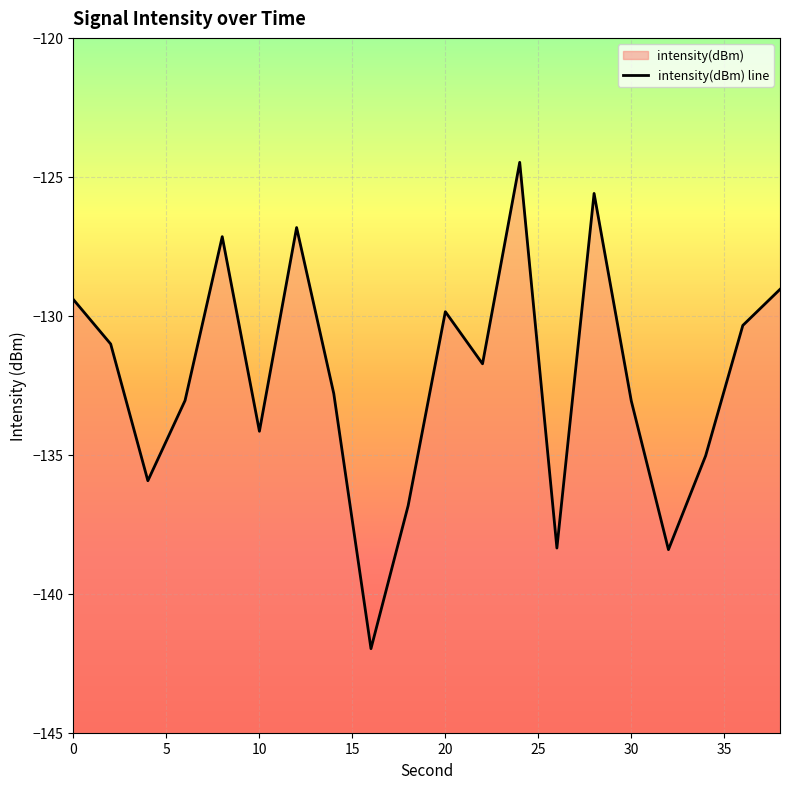

The value at 2 is -170.5. True or false?

False